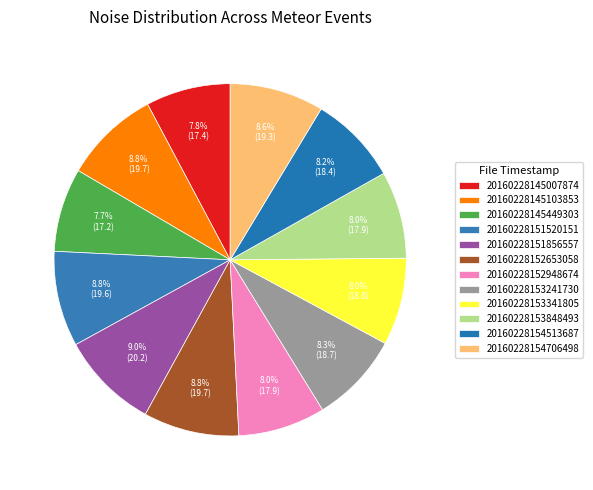

How many segments does this pie chart have?

12